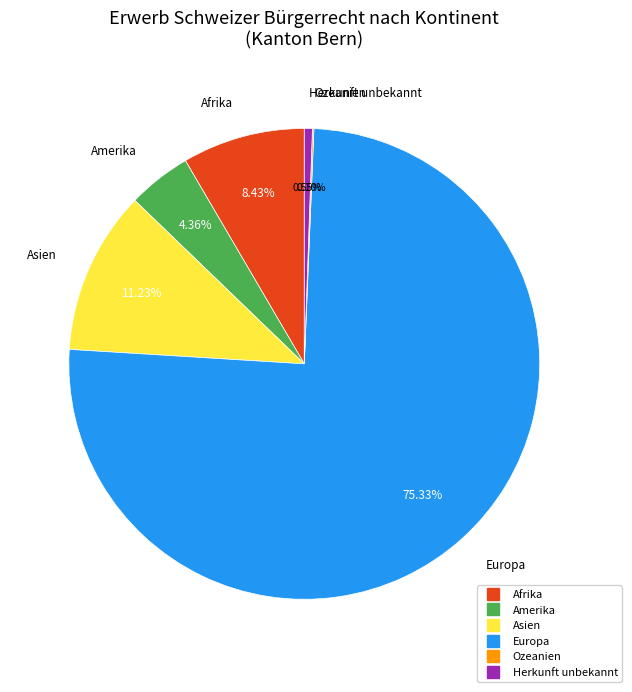

What percentage do Herkunft unbekannt and Europa together represent?

75.9%